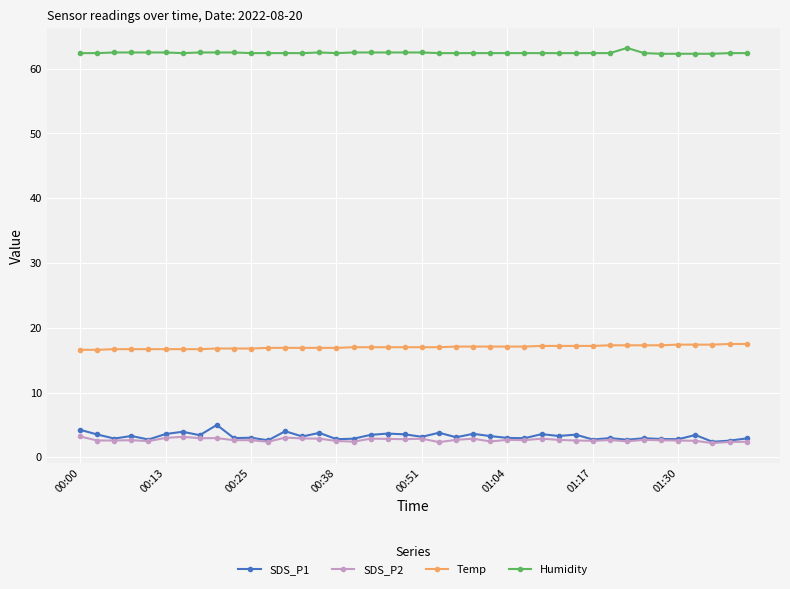

What is the minimum value for SDS_P1?

2.4